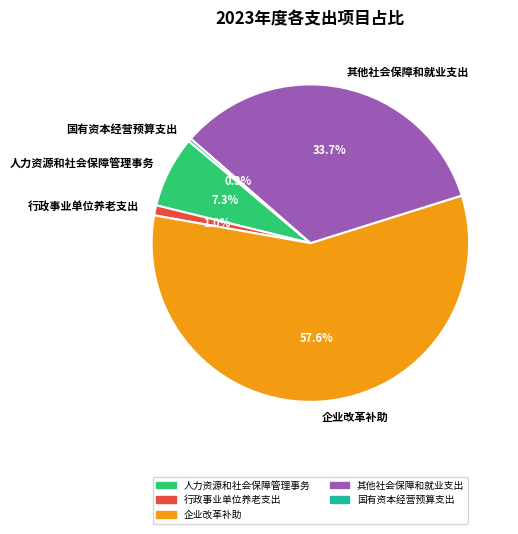

Rank the categories by value from lowest to highest.

国有资本经营预算支出, 行政事业单位养老支出, 人力资源和社会保障管理事务, 其他社会保障和就业支出, 企业改革补助